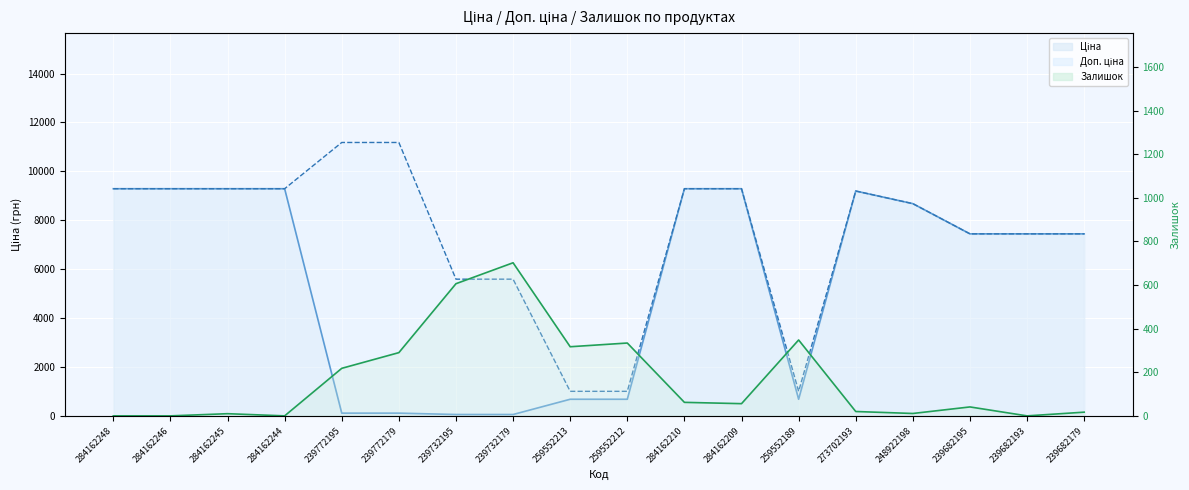

Is it true that Ціна equals 15028.2 at 284162244?

False